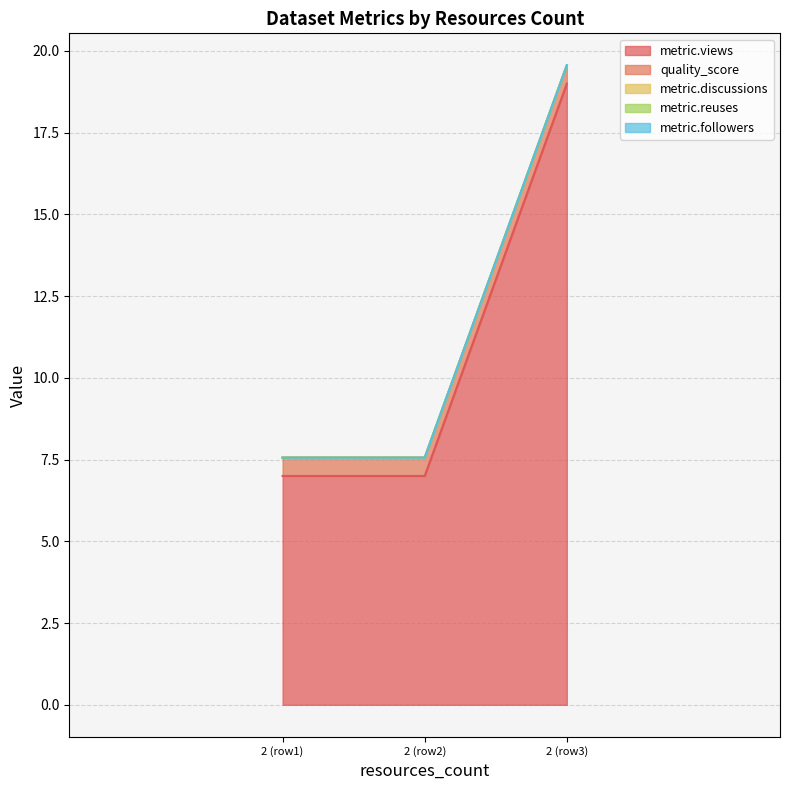

What is the value of the quality_score point at the 3rd from the left?

0.6